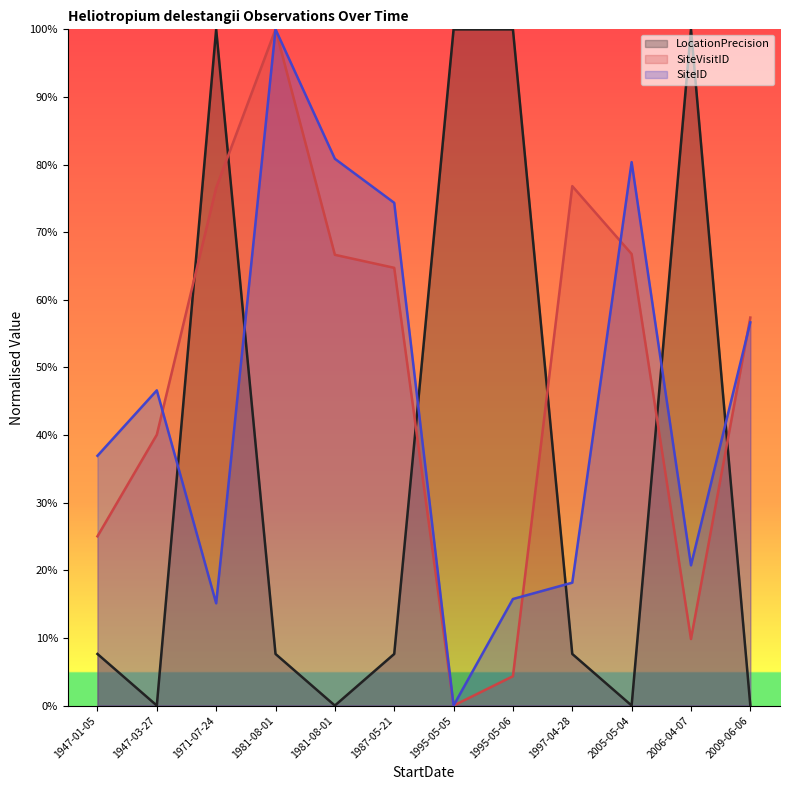

How many distinct data groups are displayed?

3